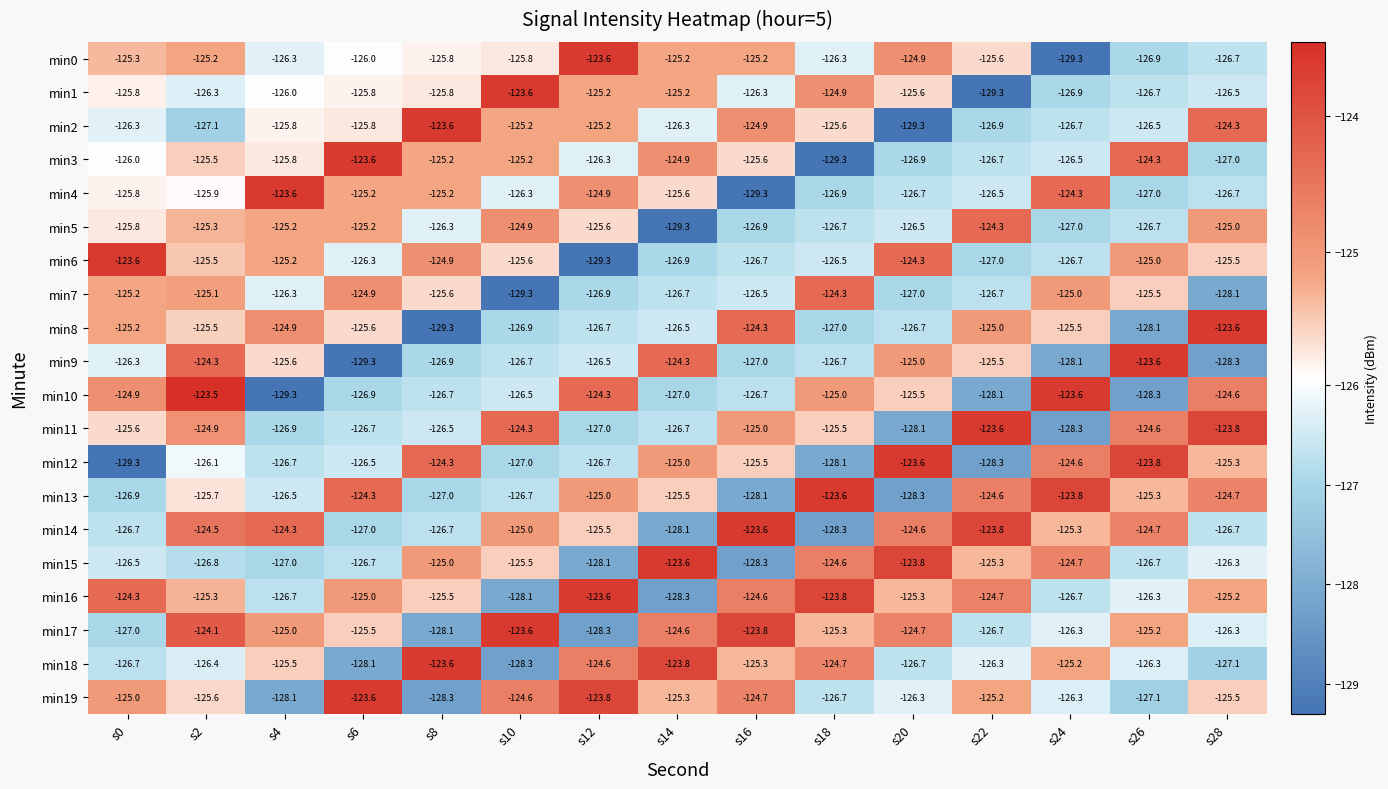

At how many categories does at least one series exceed -127?

15